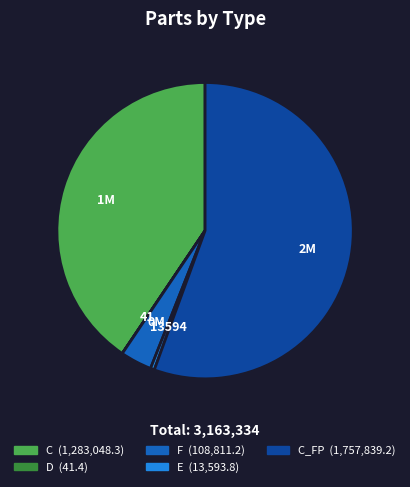

Is there any slice that represents more than half of the pie?

Yes